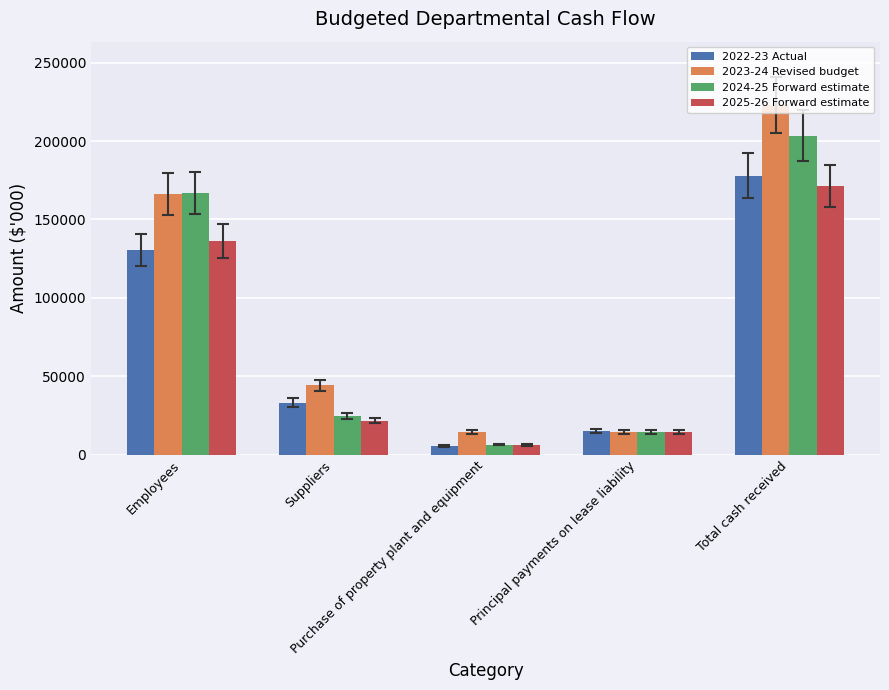

What is the difference between the 2023-24 Revised budget values at Suppliers and Employees?

122155